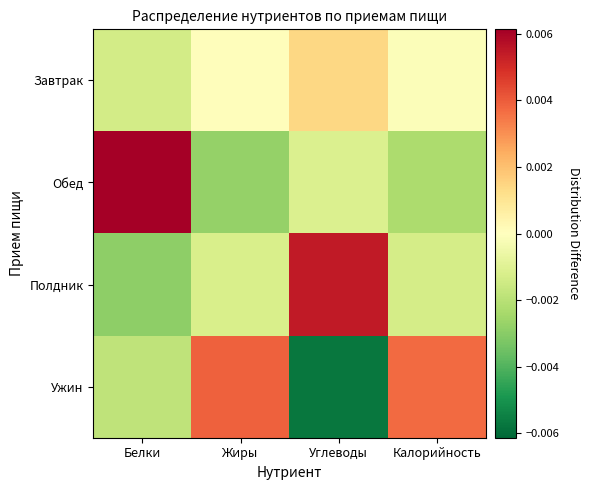

Reading right to left, transcribe all the data shown in this chart.

Завтрак: Калорийность=-0.0	Углеводы=0.0	Жиры=0.0	Белки=-0.0
Обед: Калорийность=-0.0	Углеводы=-0.0	Жиры=-0.0	Белки=0.0
Полдник: Калорийность=-0.0	Углеводы=0.0	Жиры=-0.0	Белки=-0.0
Ужин: Калорийность=0.0	Углеводы=-0.0	Жиры=0.0	Белки=-0.0